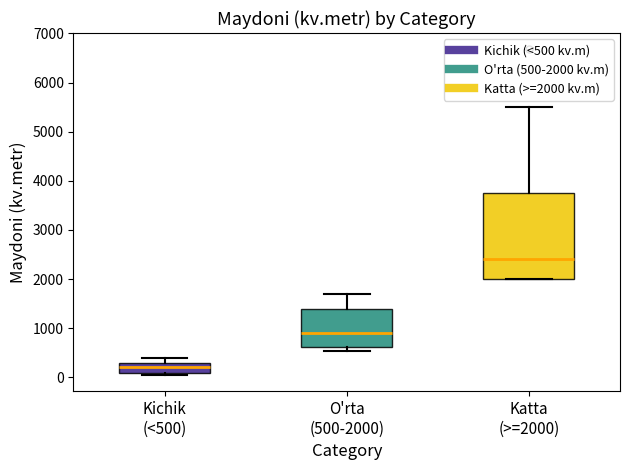

Which box is the tallest, from its lower edge to its upper edge?

Katta (>=2000)